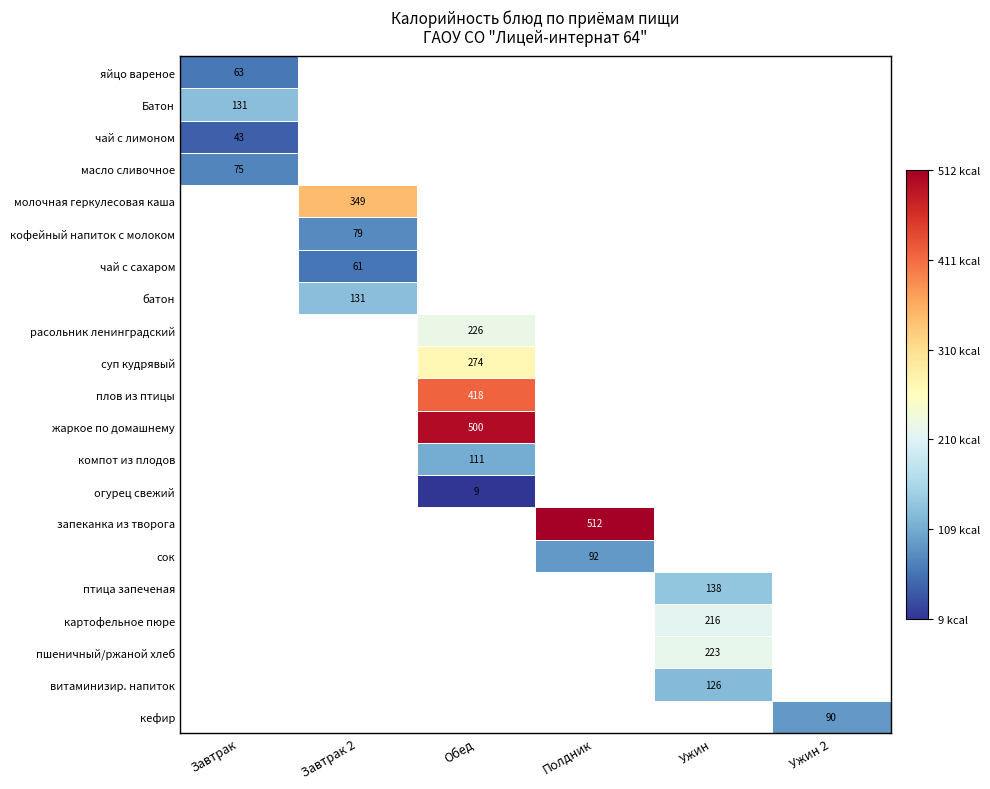

The кефир series shows 119 at Ужин 2. True or false?

False